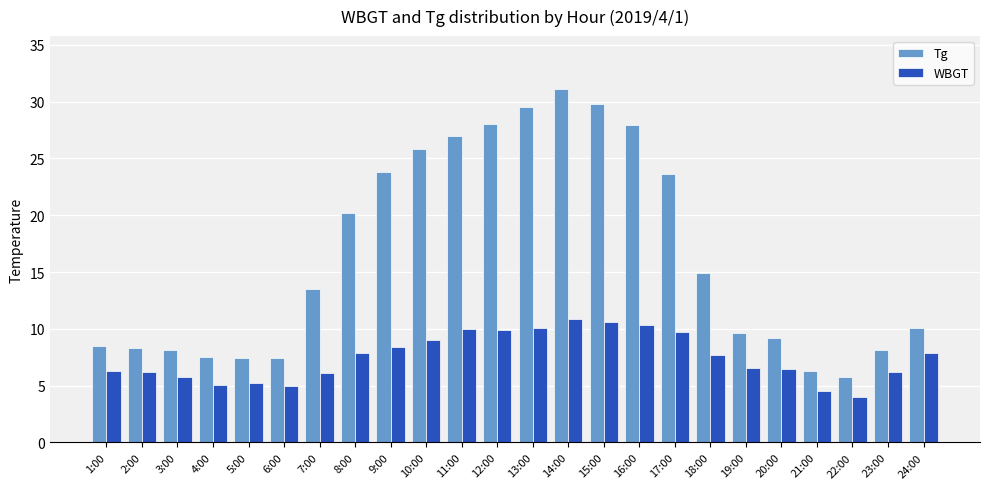

What is the average value of the WBGT series?

7.5